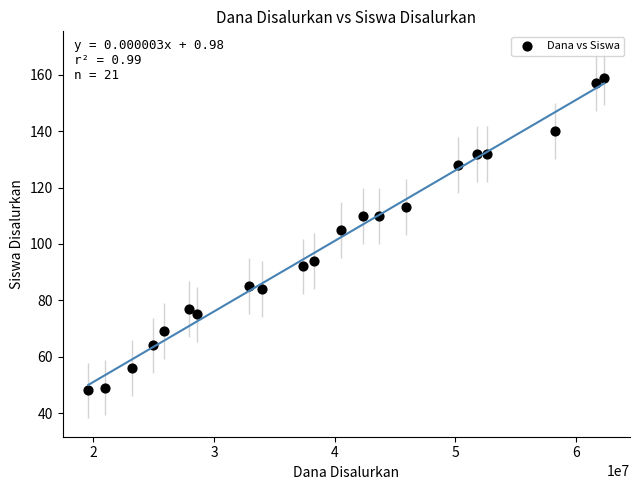

What is the range of X values (max minus min)?

42750000